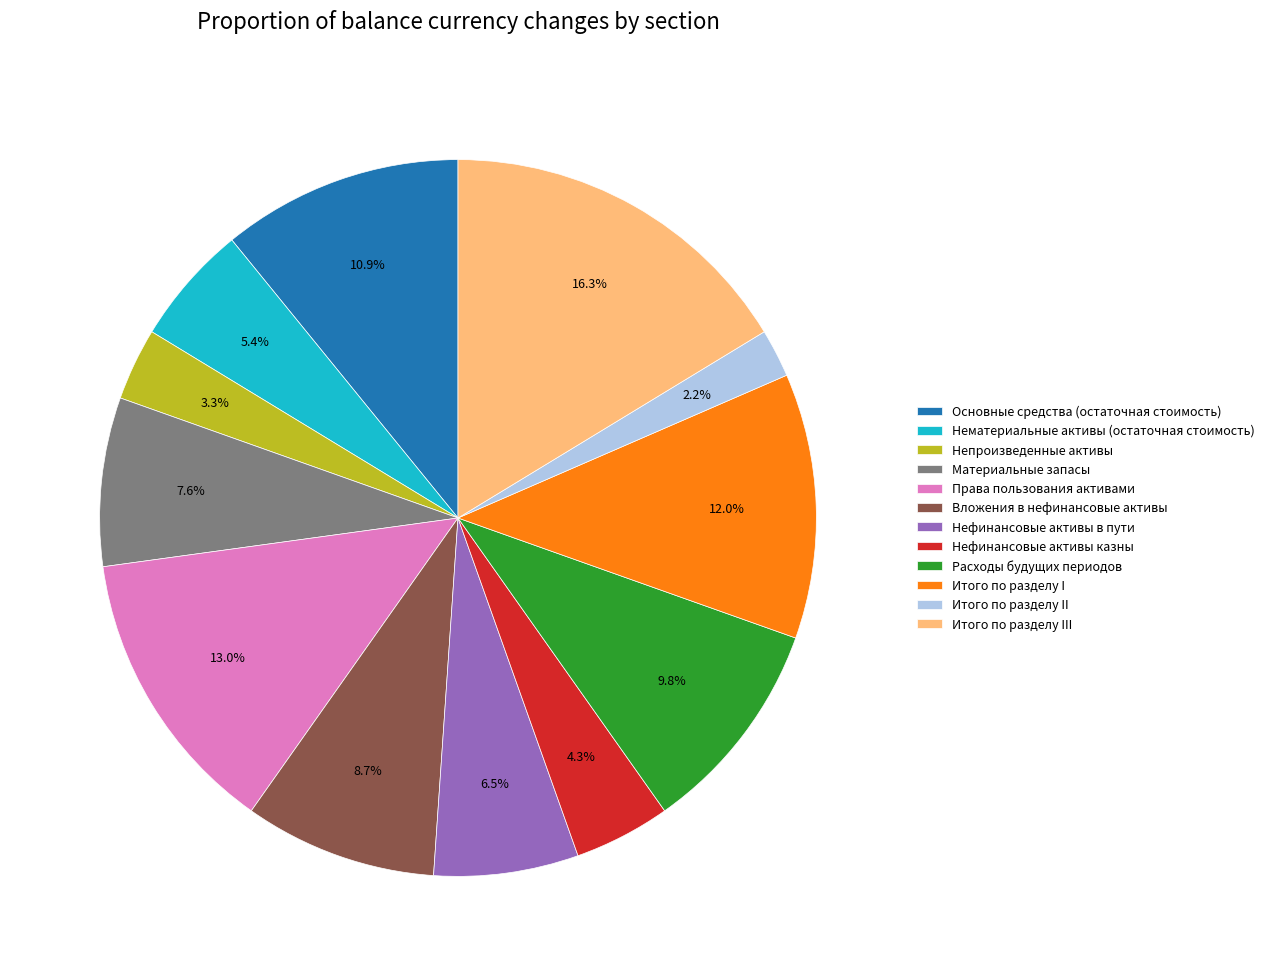

To the nearest percent, what portion does Итого по разделу II represent?

2%